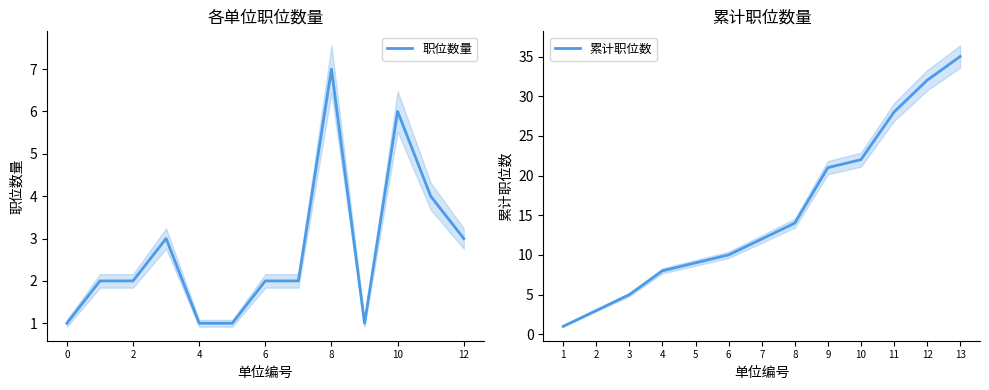

The 职位数量 series shows 1 at 4. True or false?

True